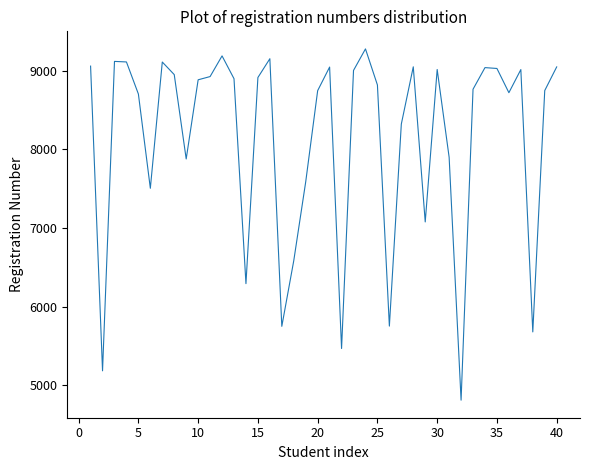

What is the smallest value displayed?

4811